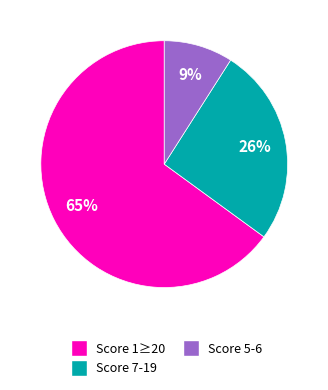

To the nearest percent, what is the average slice percentage?

33%